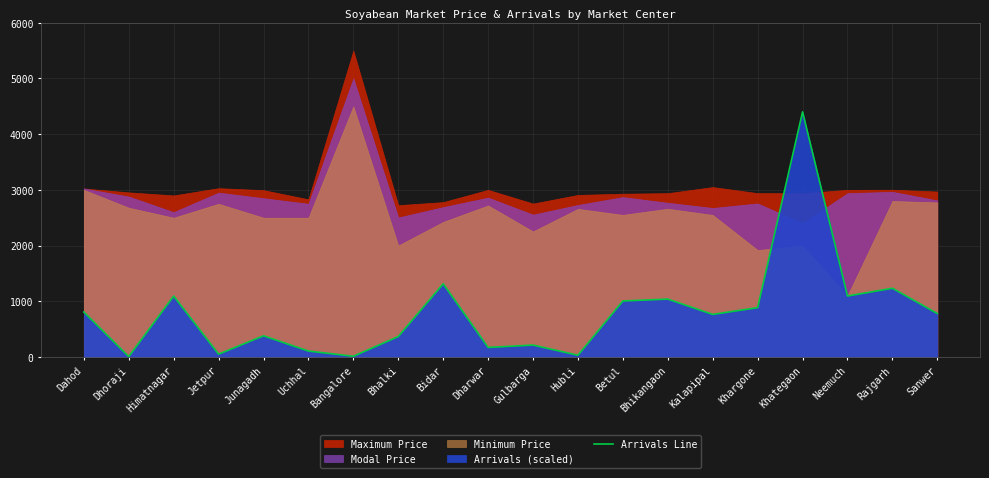

Where does the data first go above 779?

Dahod